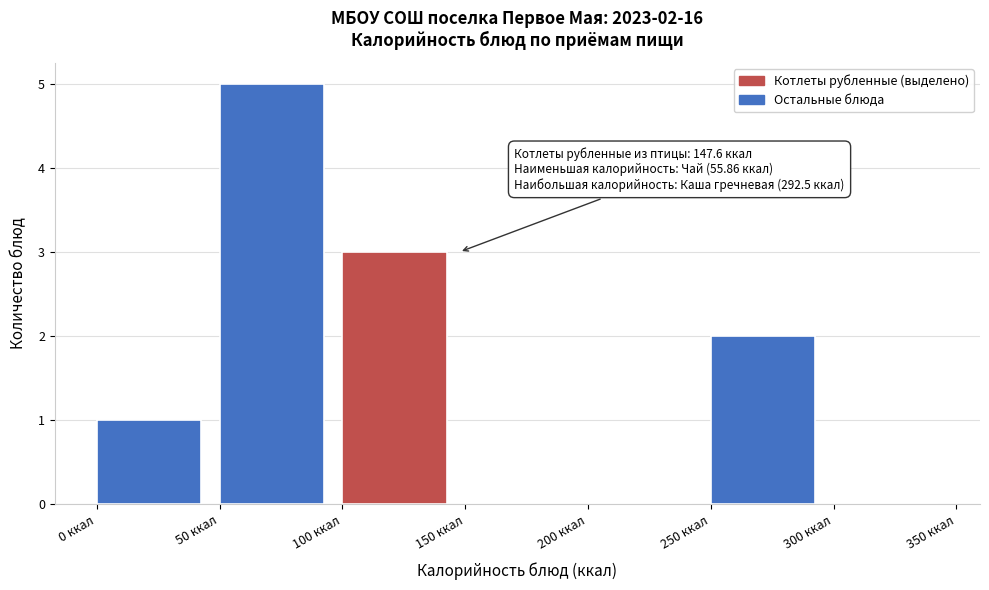

Over which range of the x-axis is the bar tallest?

50 to 100